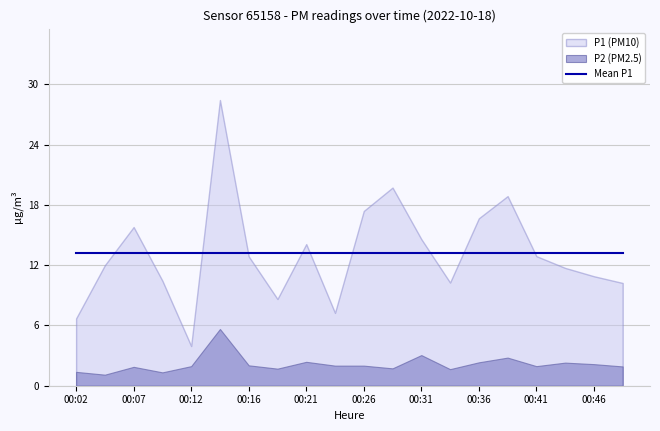

Which category has the highest value in the P2 series?

00:14